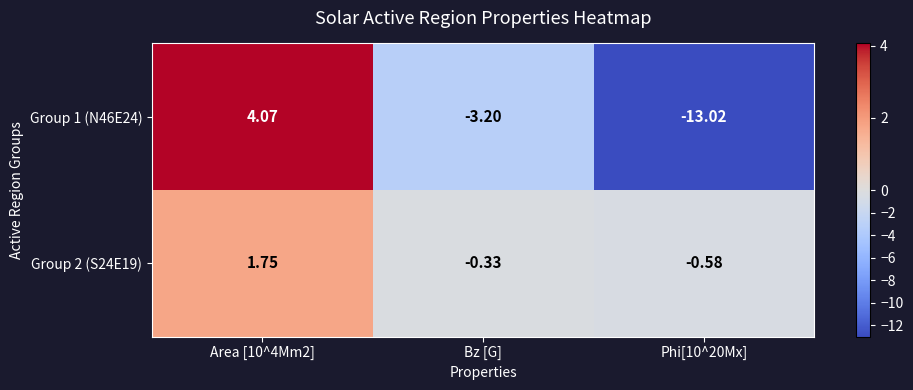

How many categories are shown in the chart?

3